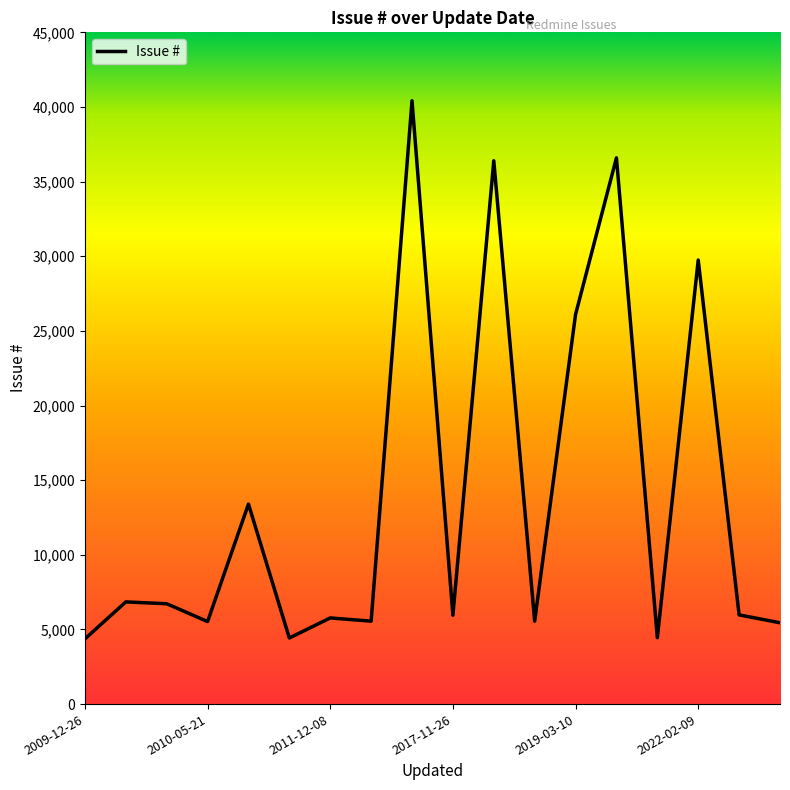

What is the maximum value shown in the chart?

40415